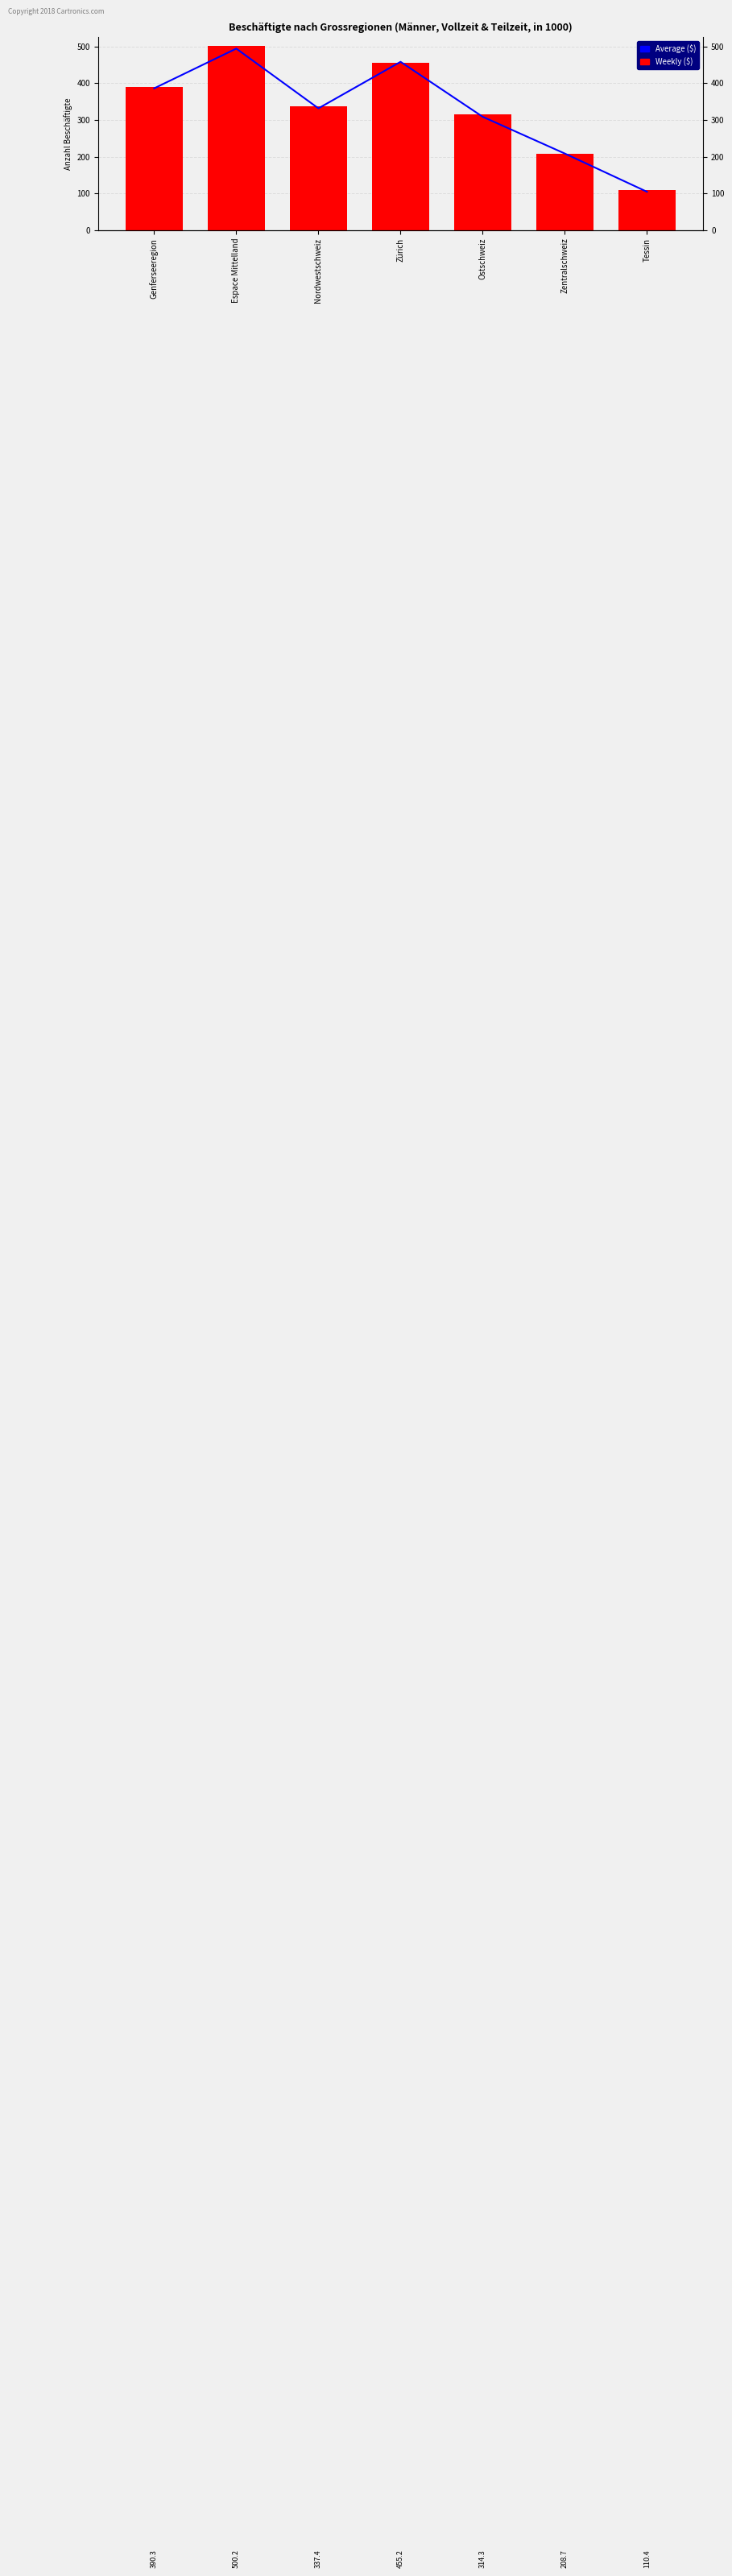

Reading left to right, list all the values displayed in this chart.

Average ($): 385.8	493.8	331.5	457.9	308.5	208.6	104.8
Weekly ($): 390.3	500.2	337.4	455.2	314.3	208.7	110.4